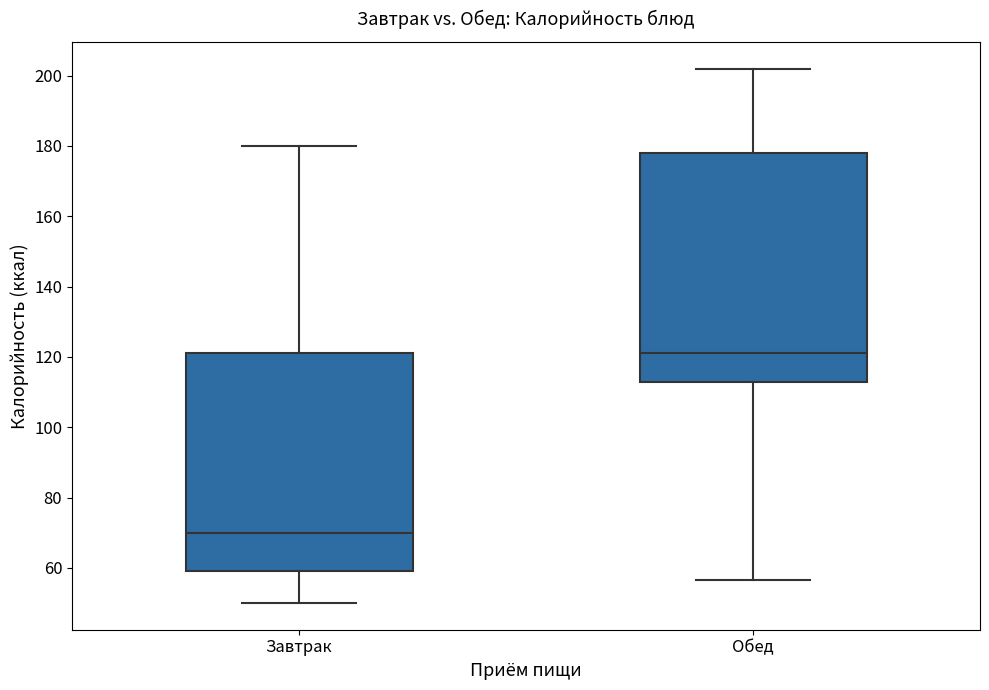

Reading left to right, read every box against the y-axis: the position of its median line, the range the box covers, and the ends of its whiskers. The values are not printed on the chart, so give them approximately, as read against the axis.

Завтрак: median 70, box 60 to 122, whiskers 50 to 180
Обед: median 122, box 114 to 178, whiskers 56 to 202